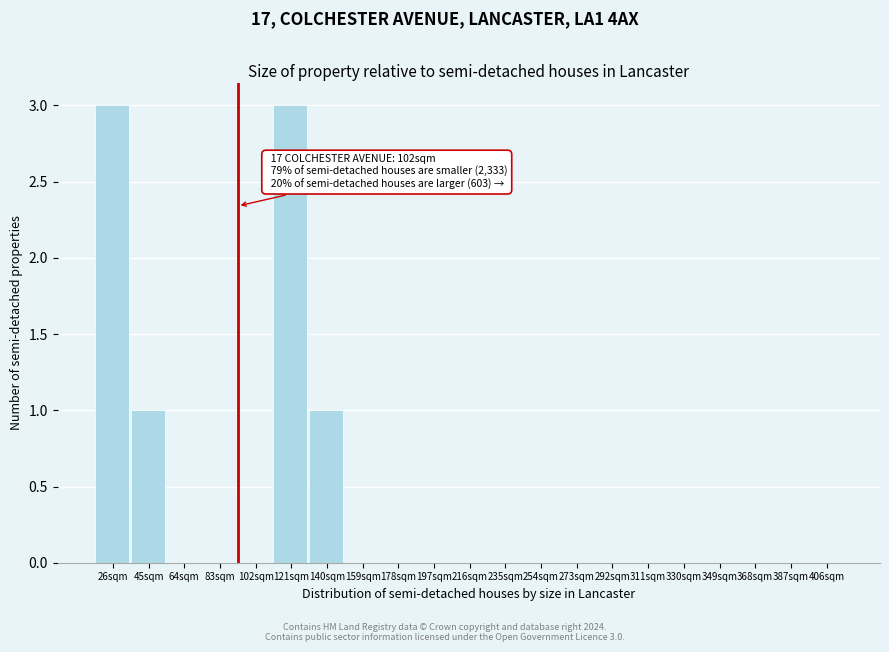

Reading left to right, transcribe all the data shown in this chart.

26sqm=3	45sqm=1	64sqm=0	83sqm=0	102sqm=0	121sqm=3	140sqm=1	159sqm=0	178sqm=0	197sqm=0	216sqm=0	235sqm=0	254sqm=0	273sqm=0	292sqm=0	311sqm=0	330sqm=0	349sqm=0	368sqm=0	387sqm=0	406sqm=0